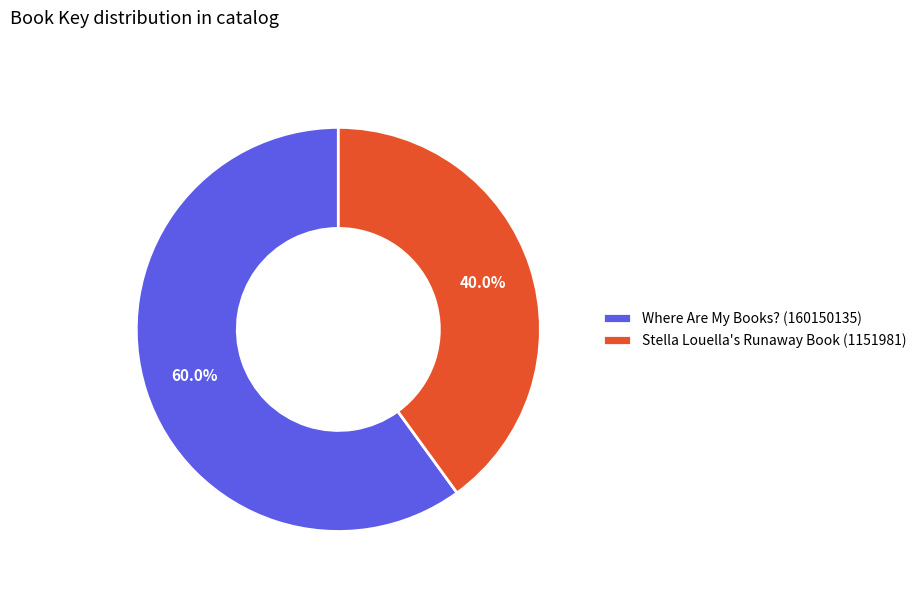

Count the number of slices in the pie.

2